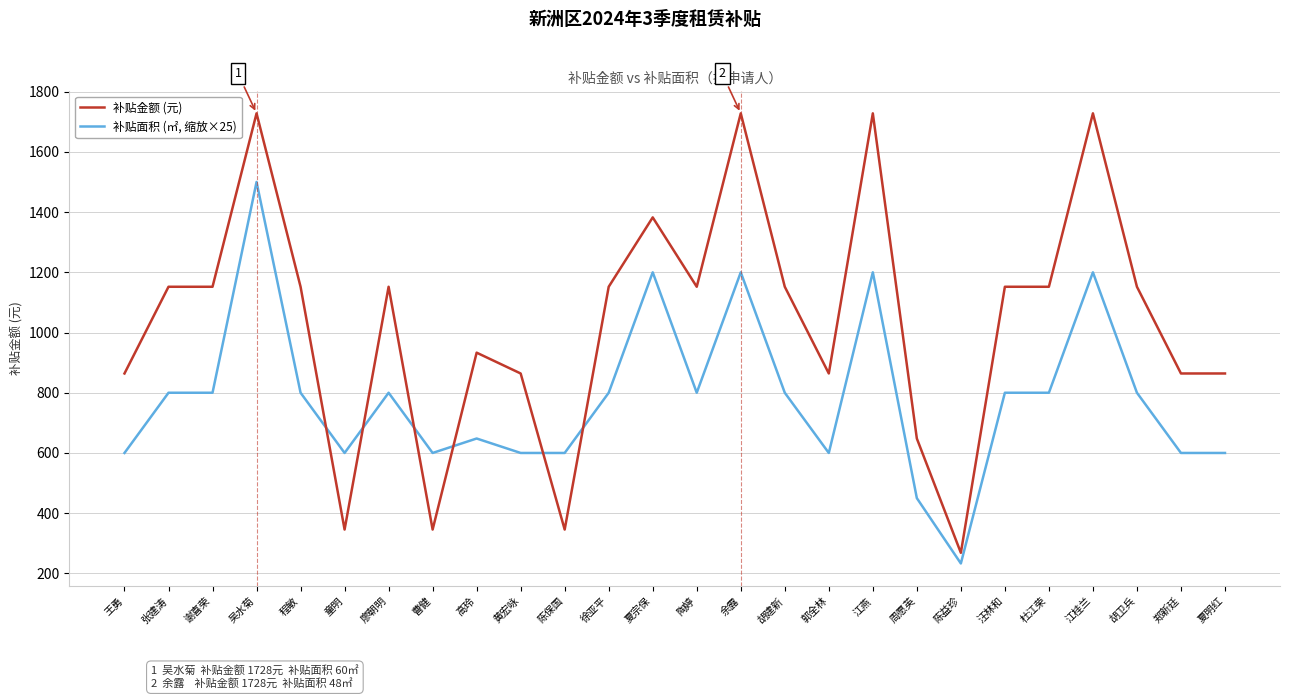

How many intersections are there between 补贴面积 (㎡, 缩放×25) and 补贴金额 (元)?

6